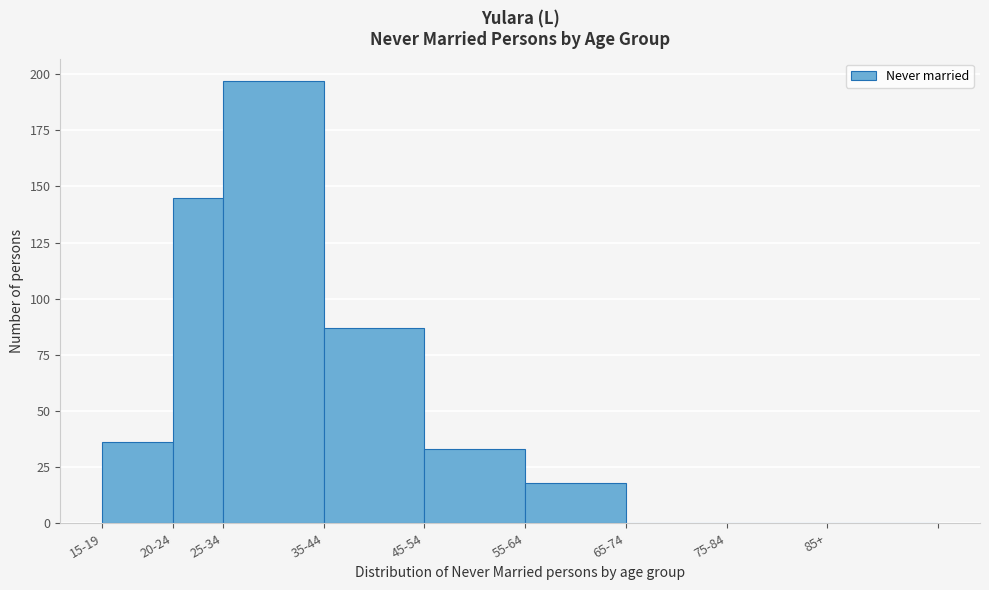

Reading left to right, what are all the values shown in this chart?

15-19=36	20-24=145	25-34=197	35-44=87	45-54=33	55-64=18	65-74=0	75-84=0	85+=0